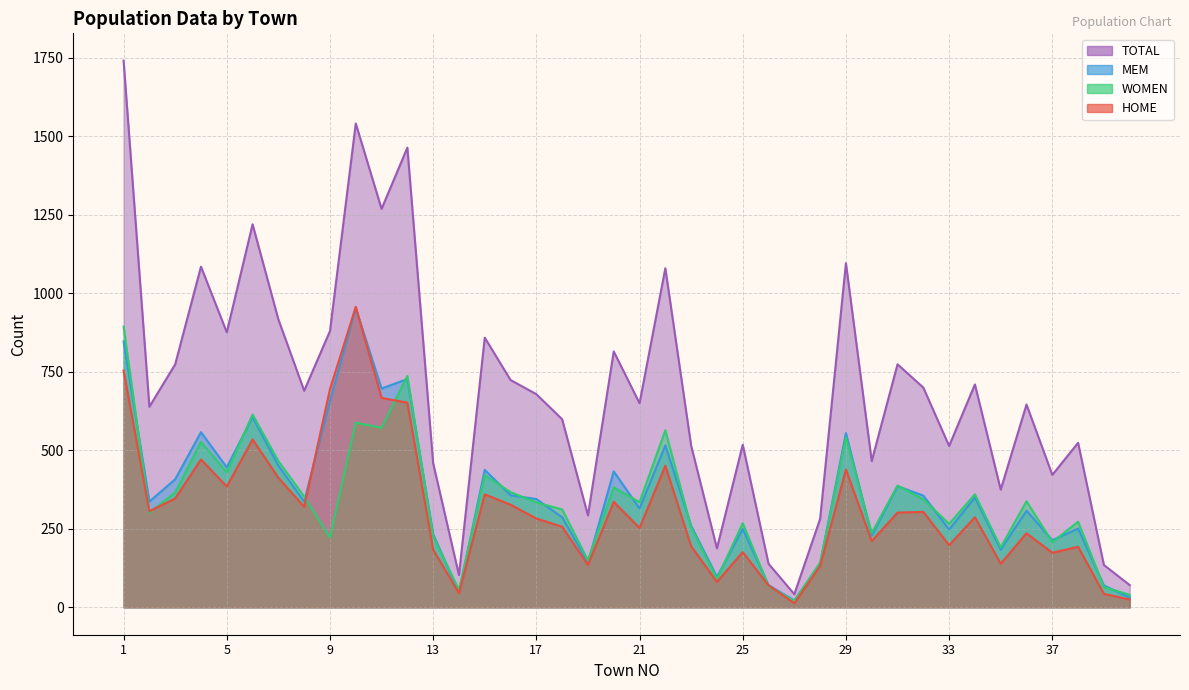

How many times do MEM and WOMEN cross each other?

24